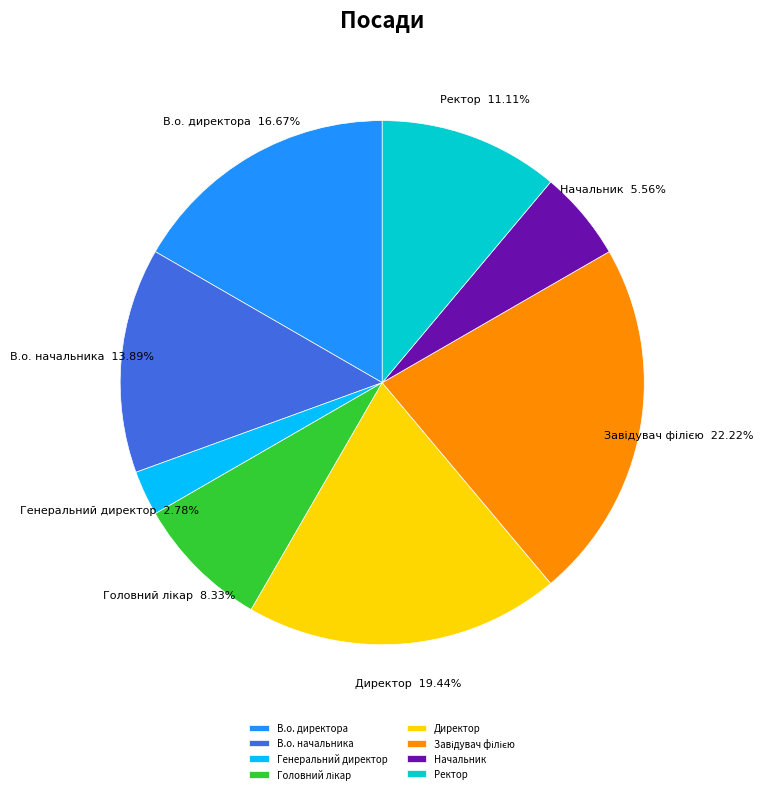

True or false: В.о. директора accounts for 17% of the total.

True